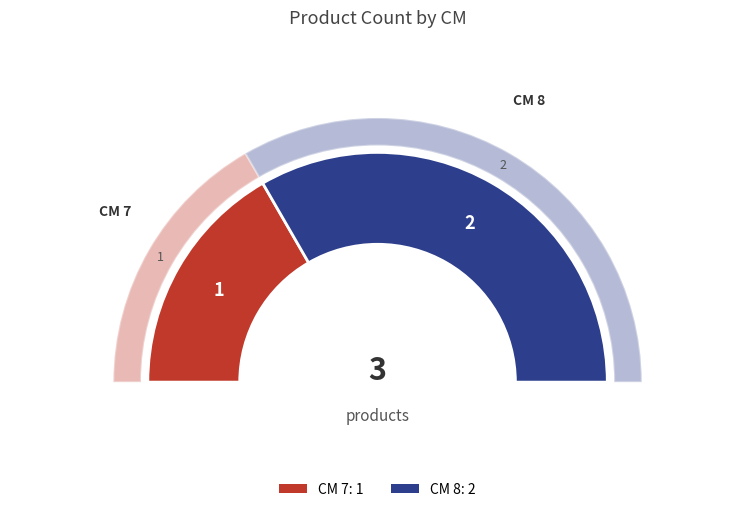

To the nearest percent, what is the combined percentage of 8 and 7?

100%